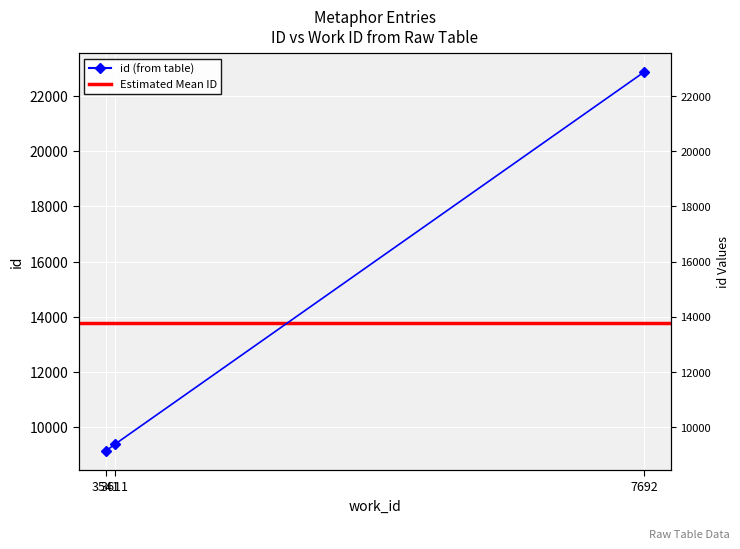

Reading left to right, extract all data points from this chart.

9135	9377	22869